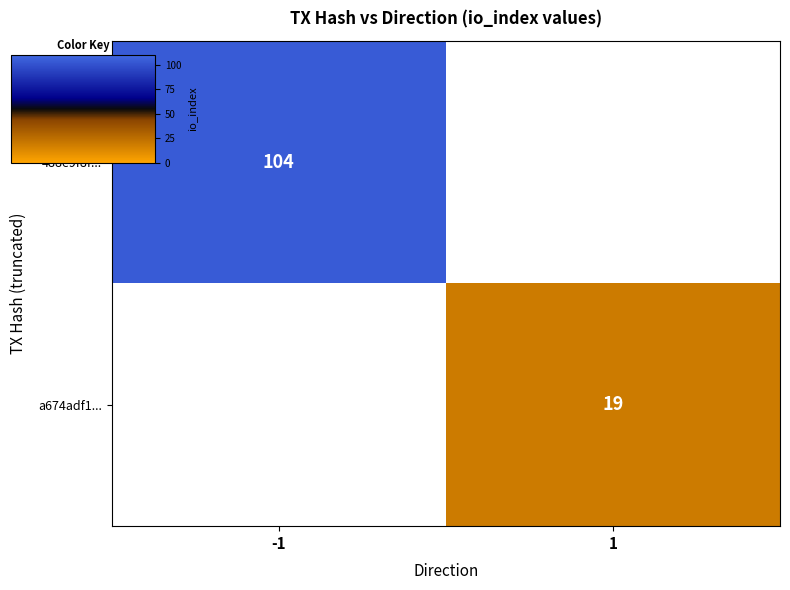

At which label does 488e9f8f... reach its peak?

-1